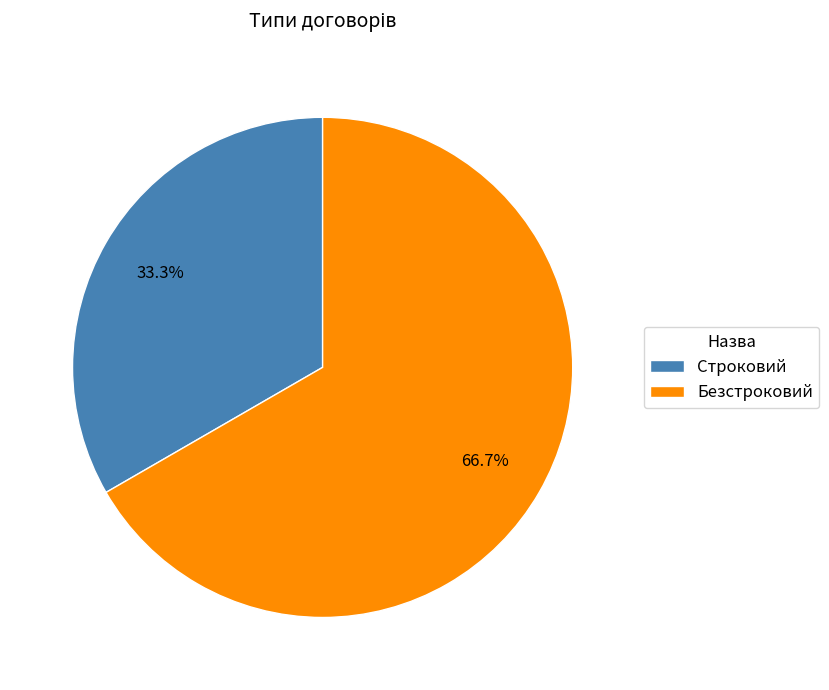

What percentage is the Строковий slice, to the nearest percent?

33%